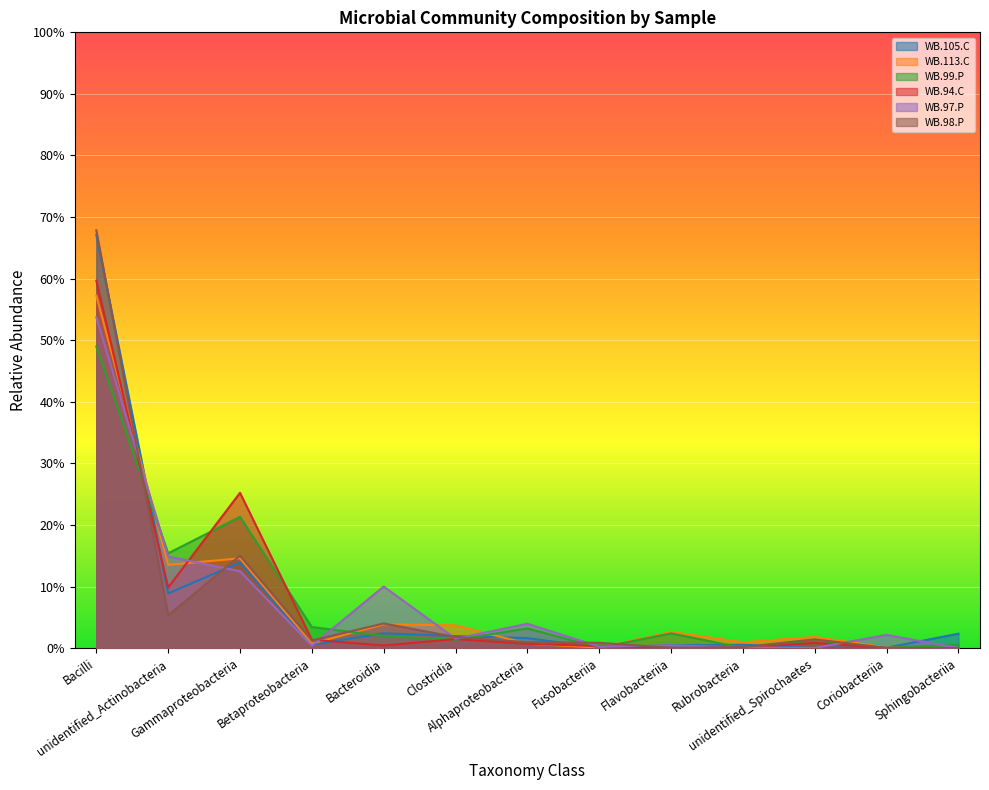

Which has a higher value, Betaproteobacteria or Fusobacteriia?

Betaproteobacteria